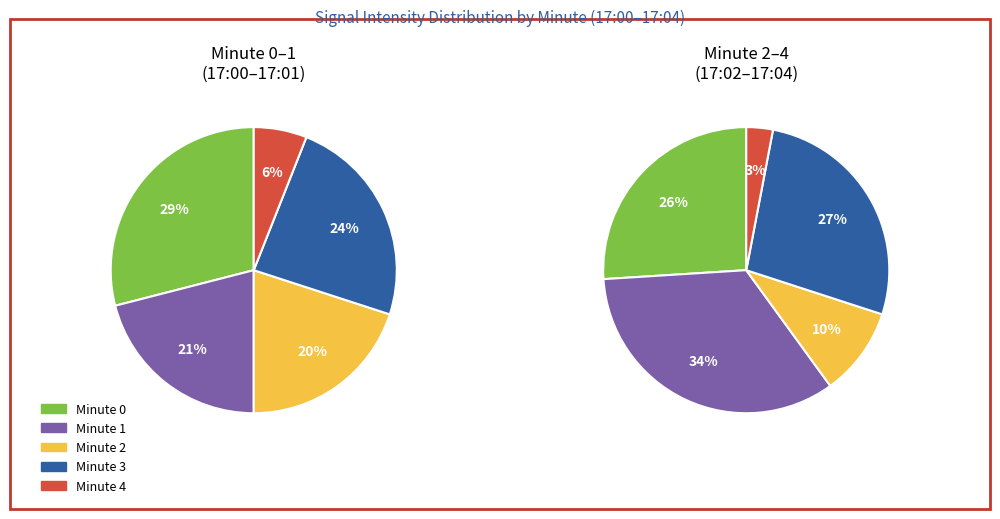

What percentage is the 2 slice, to the nearest percent?

20%